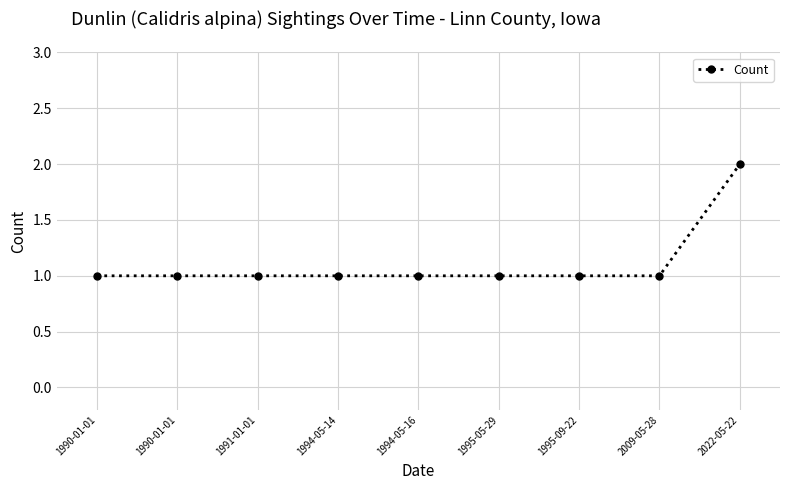

Reading right to left, transcribe all the data shown in this chart.

2022-05-22=2	2009-05-28=1	1995-09-22=1	1995-05-29=1	1994-05-16=1	1994-05-14=1	1991-01-01=1	1990-01-01=1	1990-01-01=1